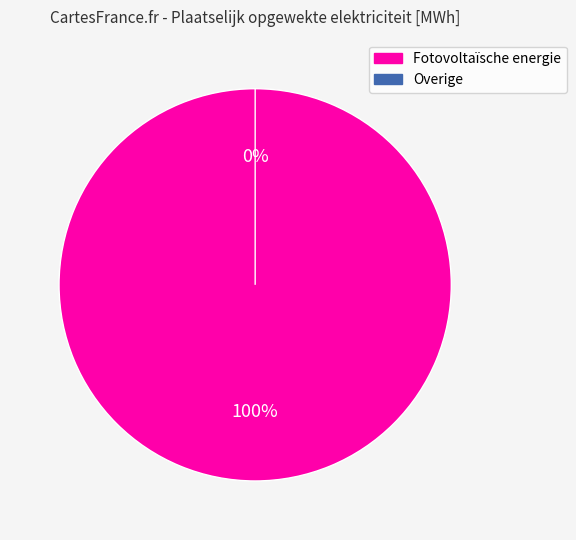

Which slice is the largest?

Fotovoltaïsche energie